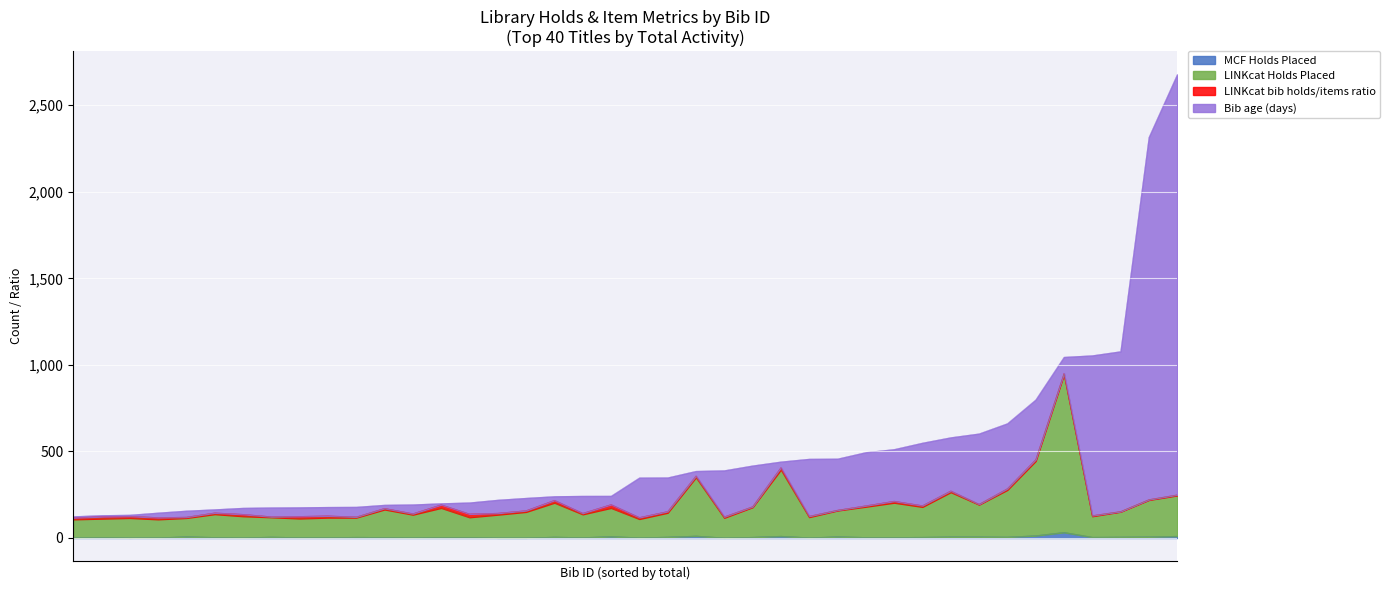

What is the smallest value displayed?

1.0